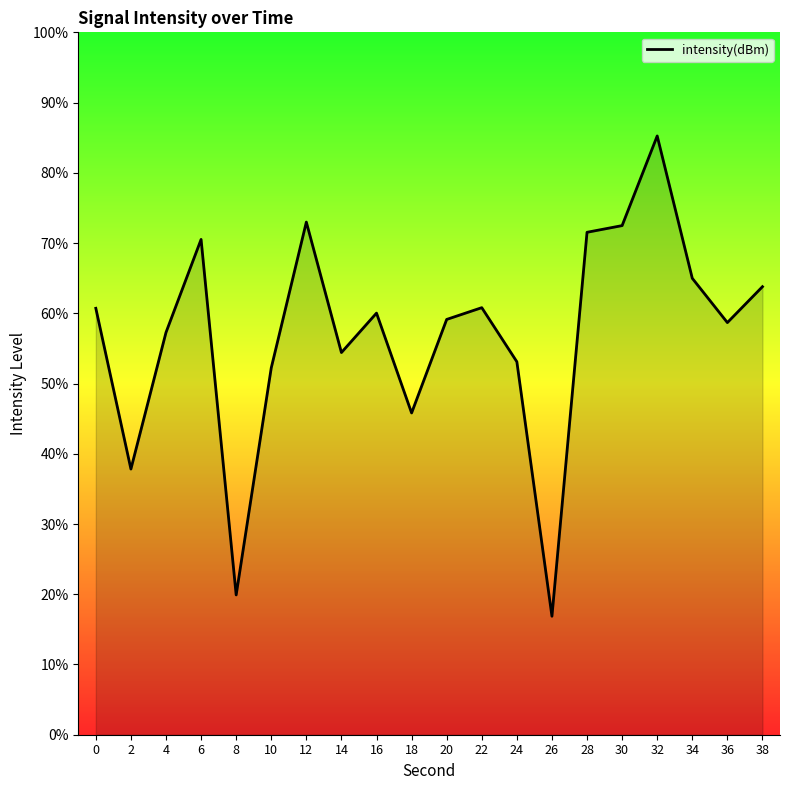

What value does the data have at 16?

60.0